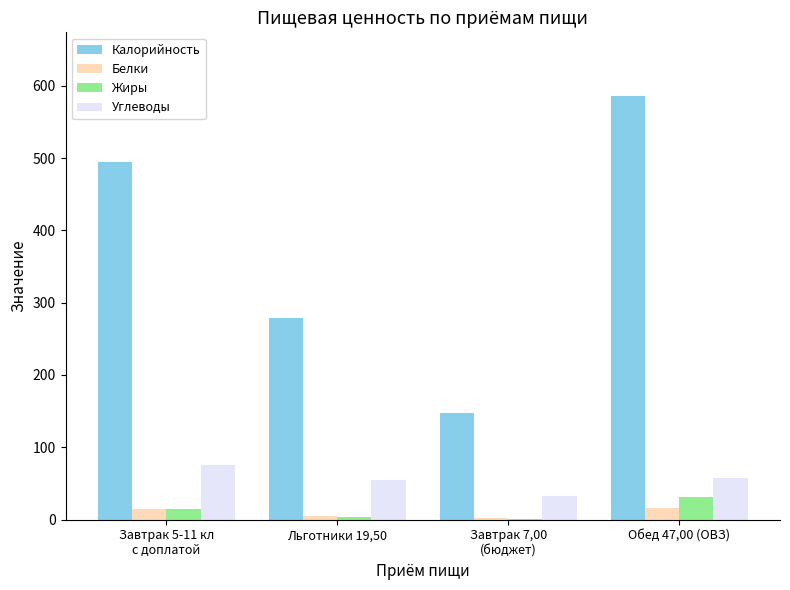

Which series has the widest spread of values?

Калорийность